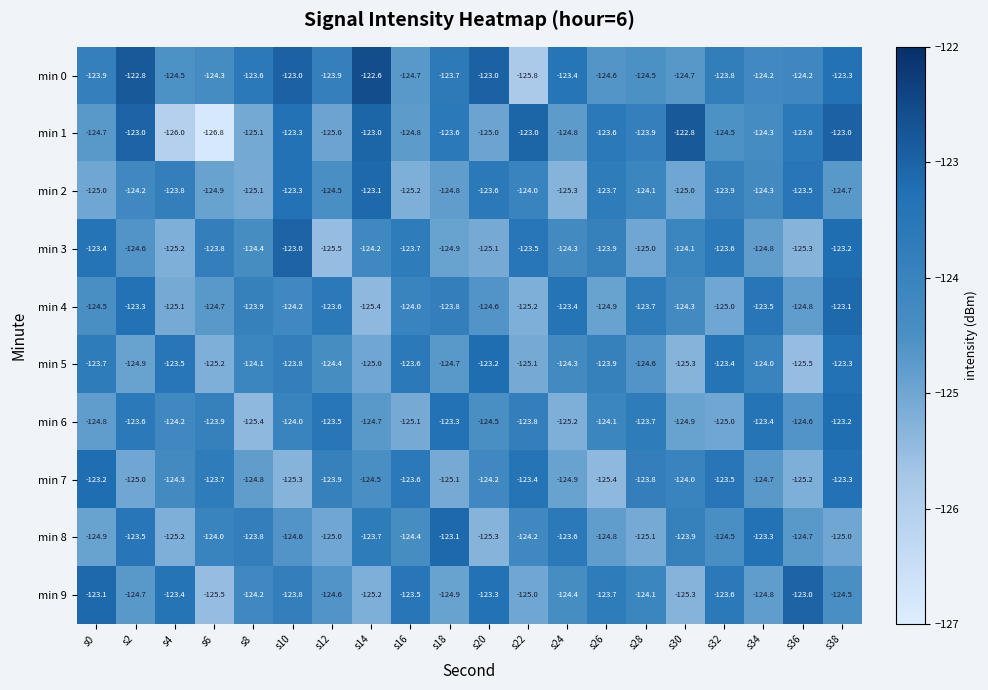

How many series are shown in this chart?

10